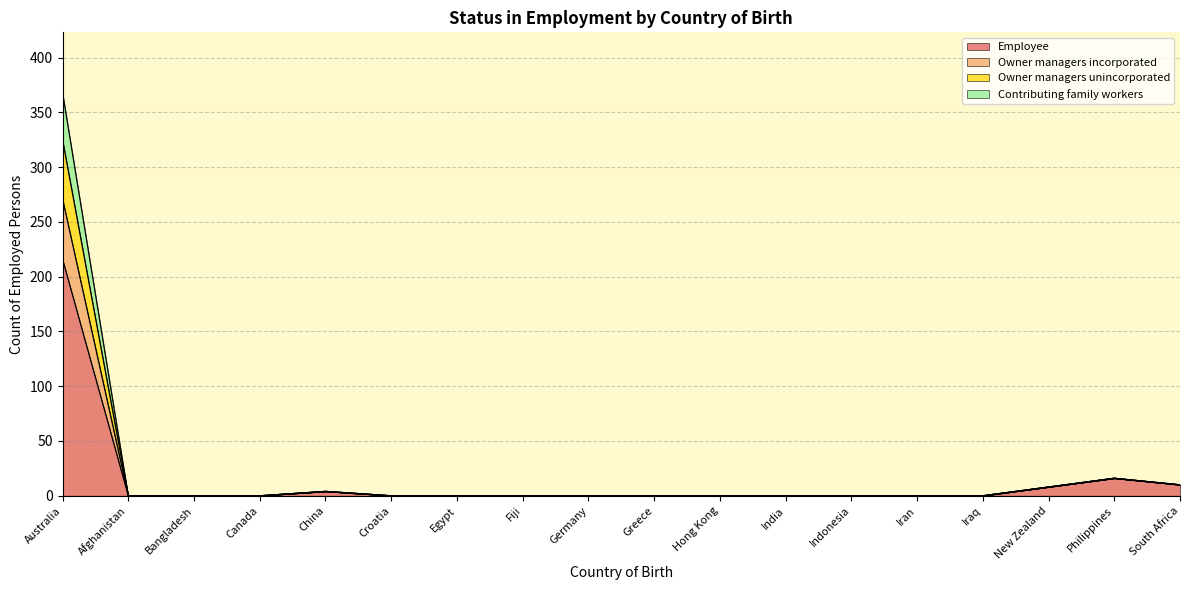

True or false: Employee has a value of 0 at Indonesia.

True